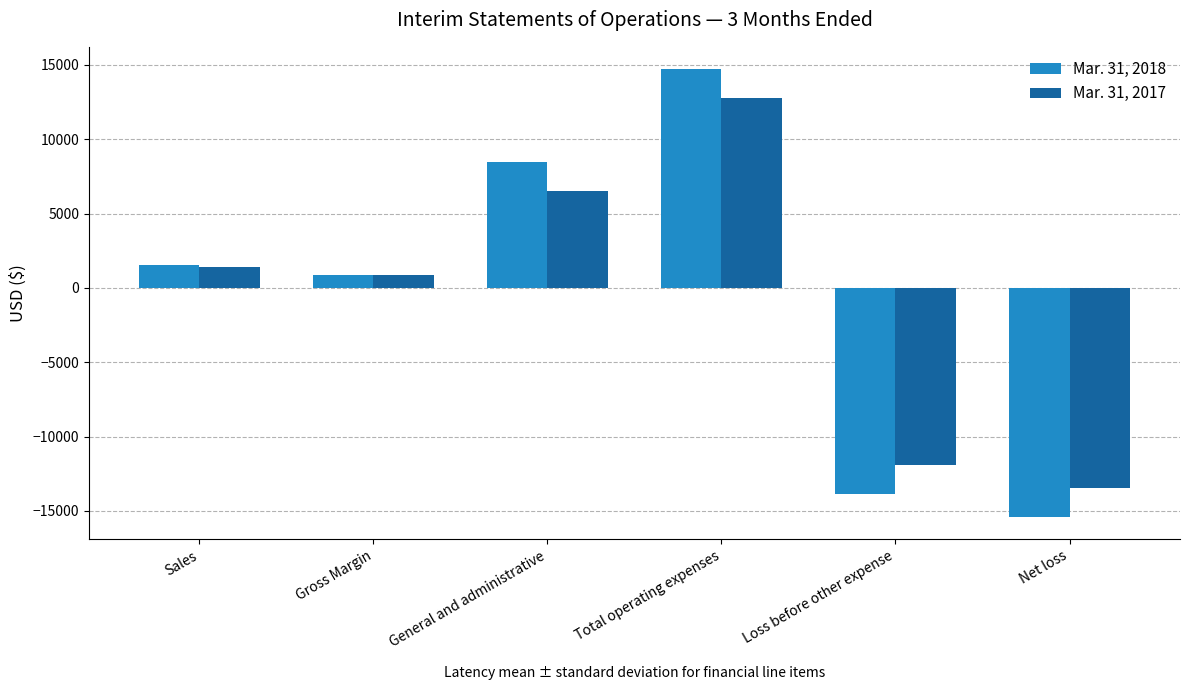

What is the total value across all series at Loss before other expense?

-25802